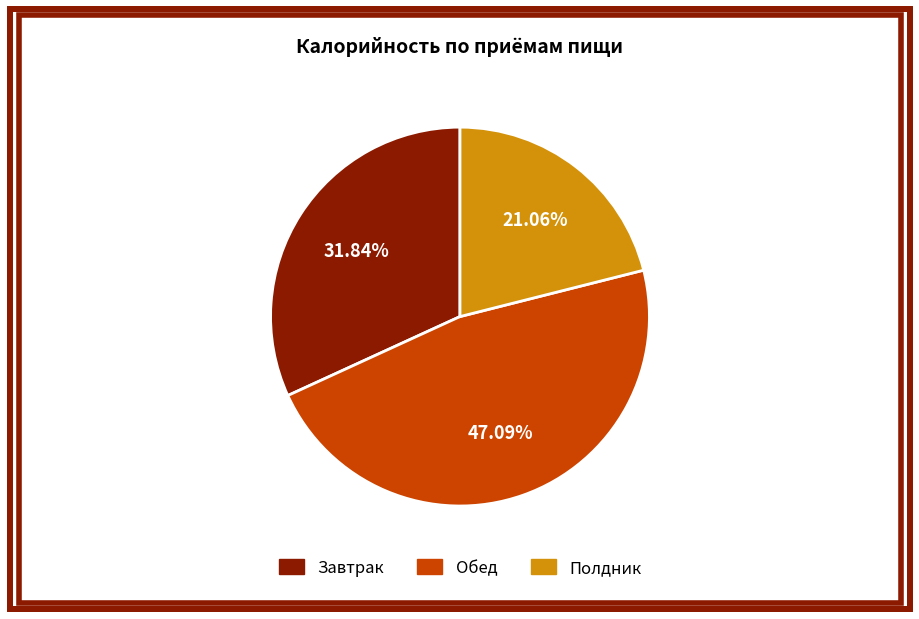

What percentage is NOT represented by Обед?

52.9%